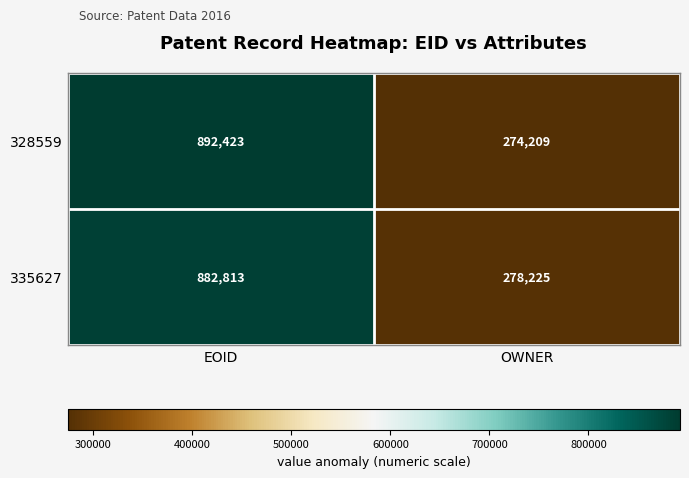

Reading left to right, what are all the values shown in this chart?

328559: EOID=892423	OWNER=274209
335627: EOID=882813	OWNER=278225